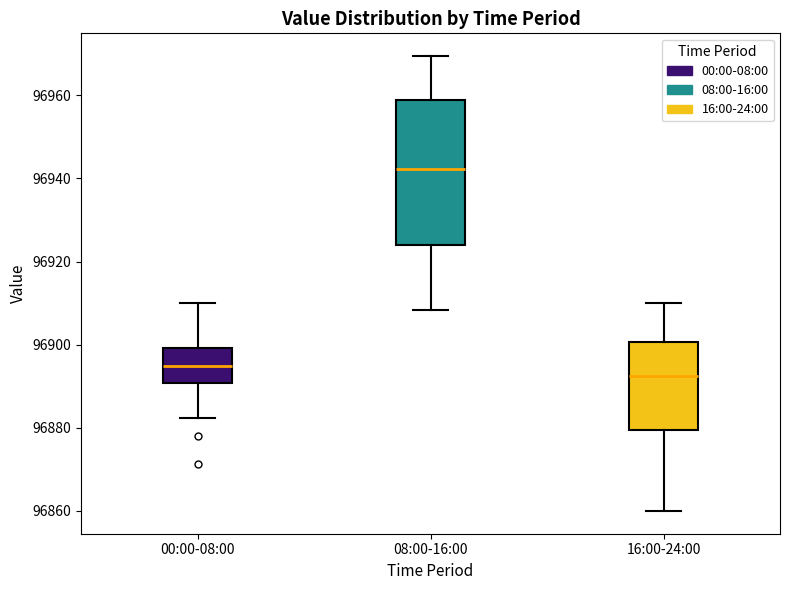

Reading left to right, transcribe this box plot: for each box, give where its median line is, the range the box spans, and where its two whiskers end, as read against the y-axis. The values are not printed on the chart, so give them approximately, as read against the axis.

00:00-08:00: median 96894, box 96890 to 96900, whiskers 96882 to 96910
08:00-16:00: median 96942, box 96924 to 96958, whiskers 96908 to 96970
16:00-24:00: median 96892, box 96880 to 96900, whiskers 96860 to 96910